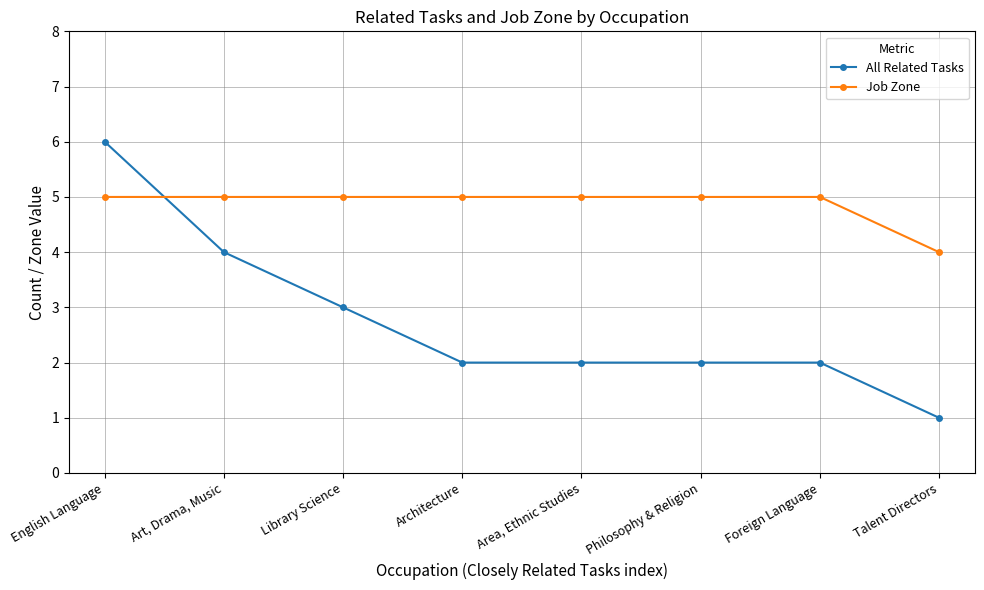

What is the label of the 6th point from the left?

Philosophy & Religion